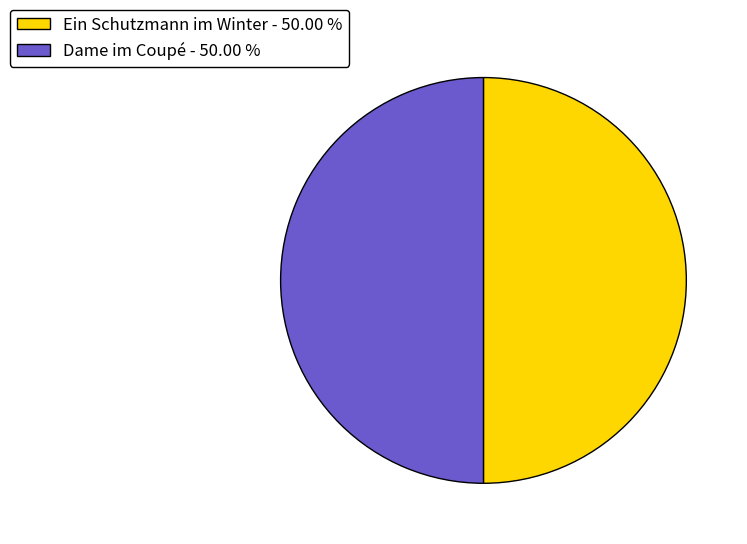

Is the sum of Ein Schutzmann im Winter - 50.00 % and Dame im Coupé - 50.00 % greater than half?

Yes